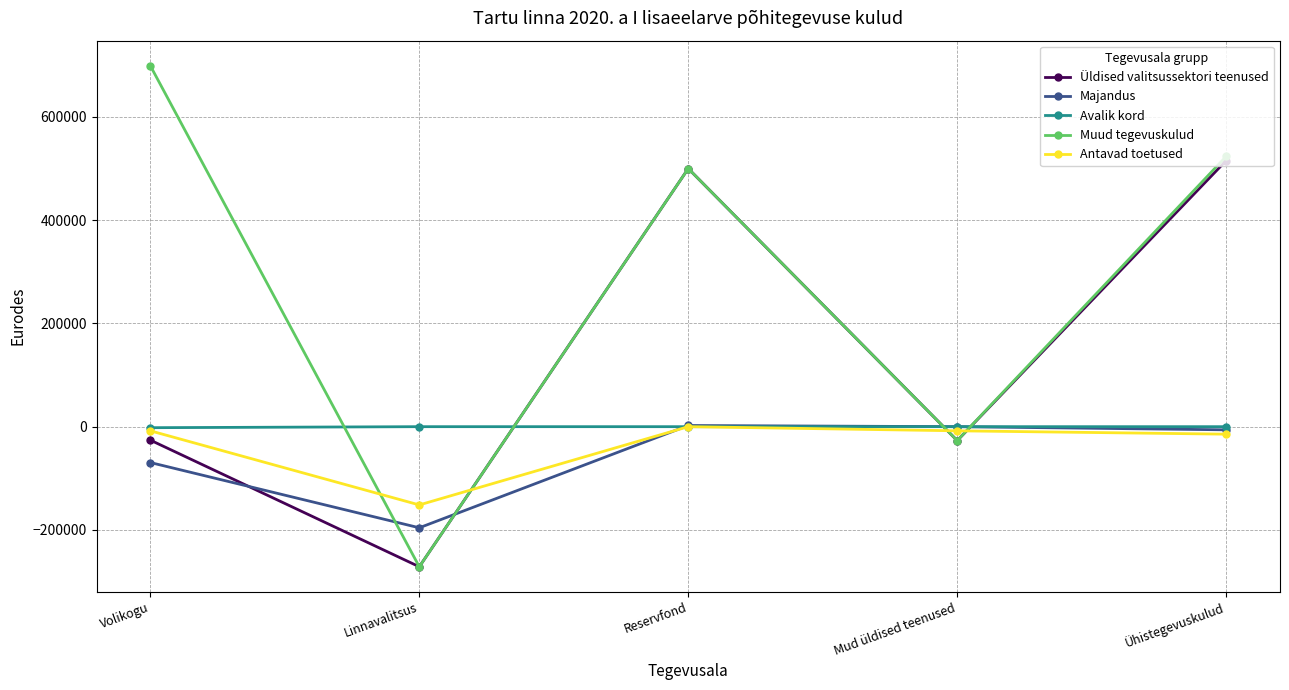

Which series has the widest spread of values?

Muud tegevuskulud